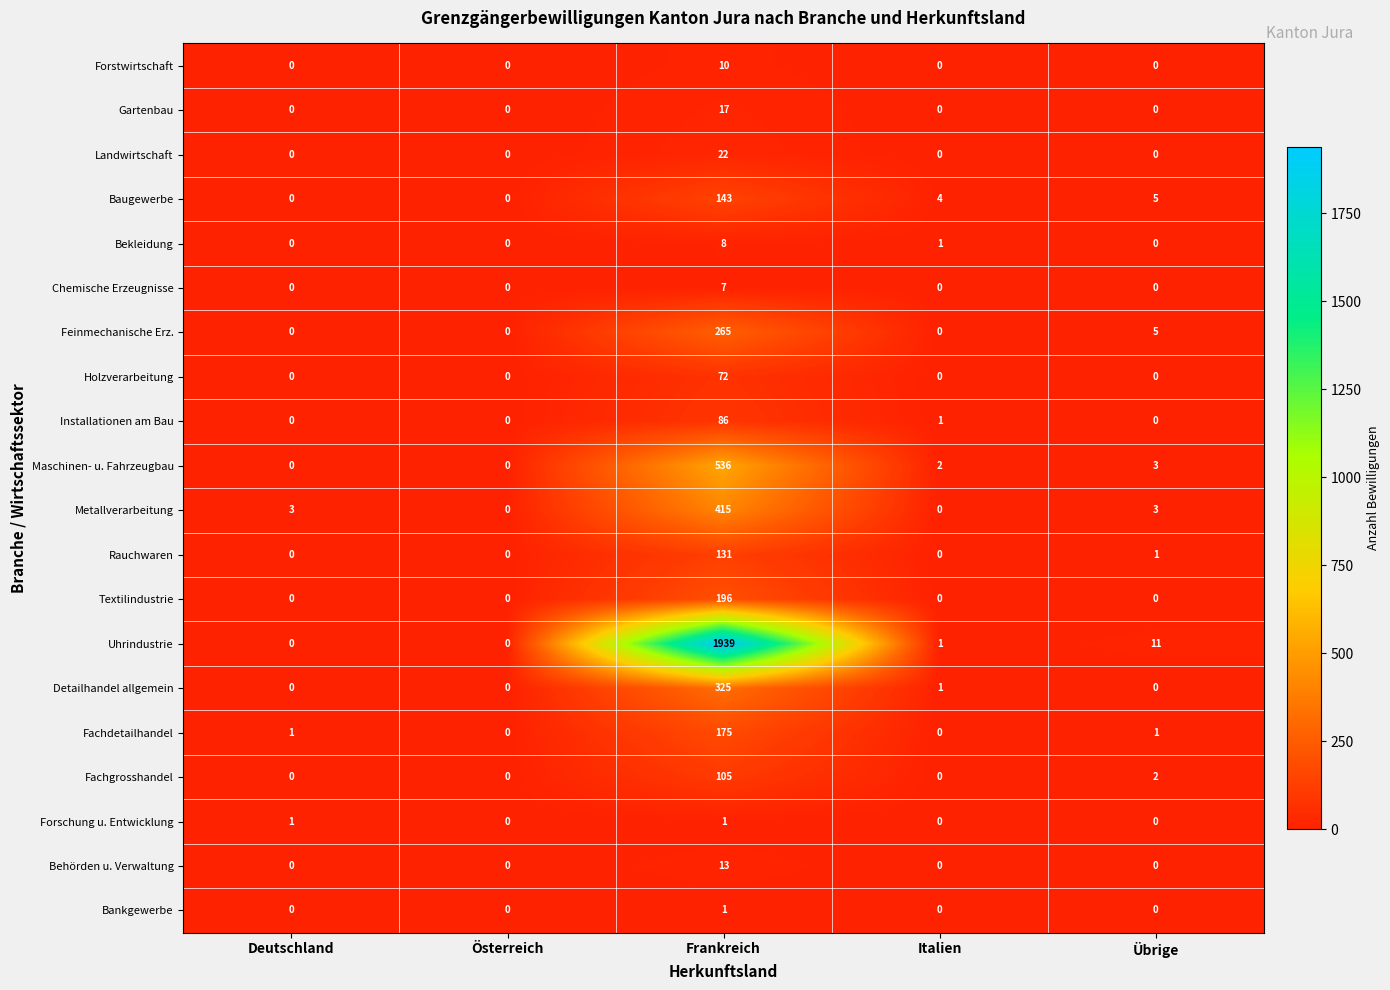

At which category is the sum across all series the highest?

Frankreich